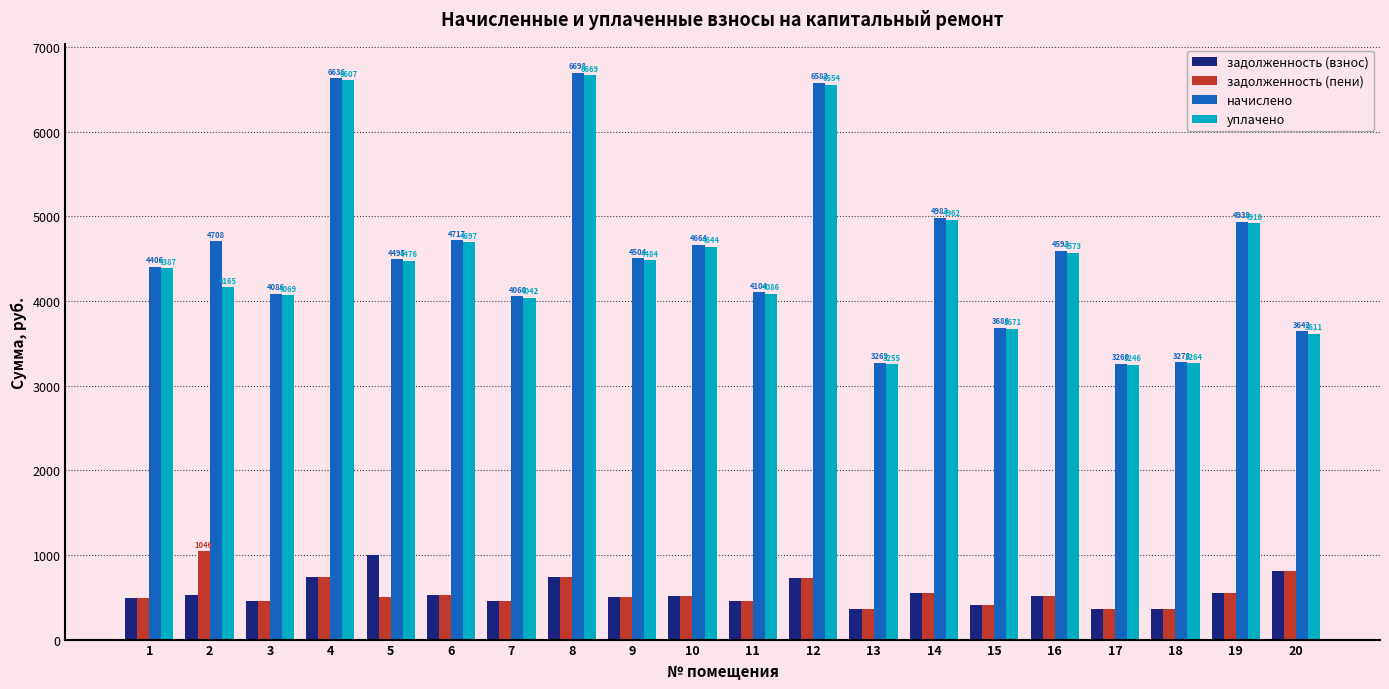

List the labels in order of задолженность (пени) value, smallest first.

17, 13, 18, 15, 7, 3, 11, 1, 5, 9, 16, 10, 6, 19, 14, 12, 4, 8, 20, 2